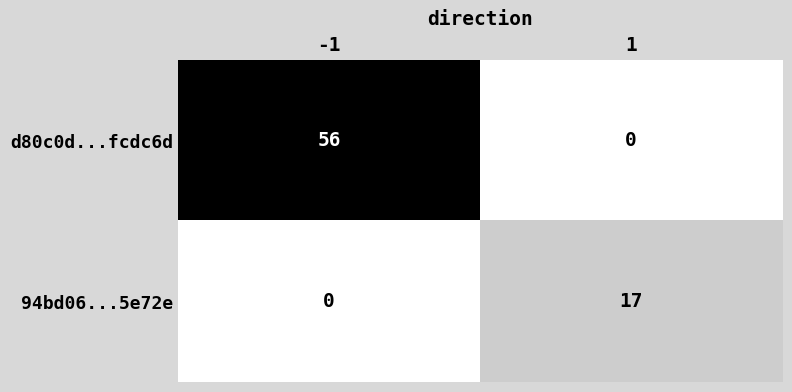

Between -1 and 1, which series saw the biggest shift?

d80c0d...fcdc6d